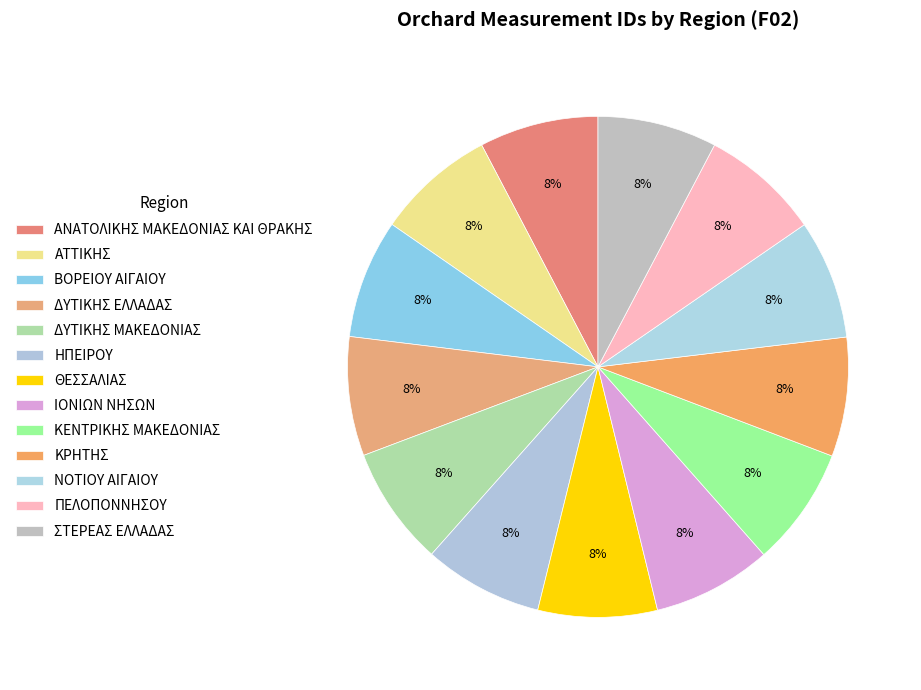

Which has a higher value, ΙΟΝΙΩΝ ΝΗΣΩΝ or ΠΕΛΟΠΟΝΝΗΣΟΥ?

ΠΕΛΟΠΟΝΝΗΣΟΥ